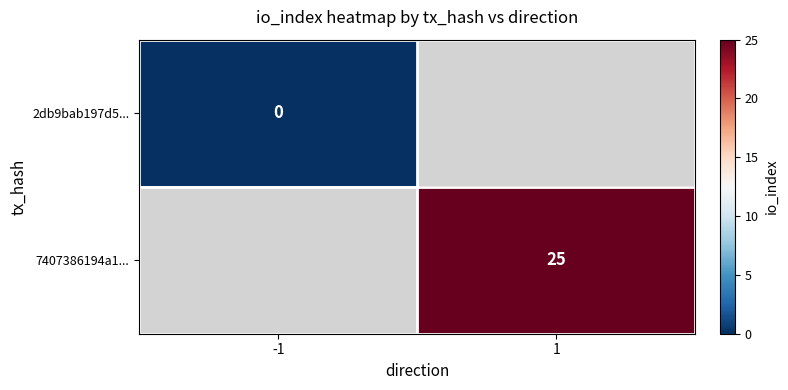

Is the value of 7407386194a1... at 1 greater than the value of 2db9bab197d5... at -1?

Yes